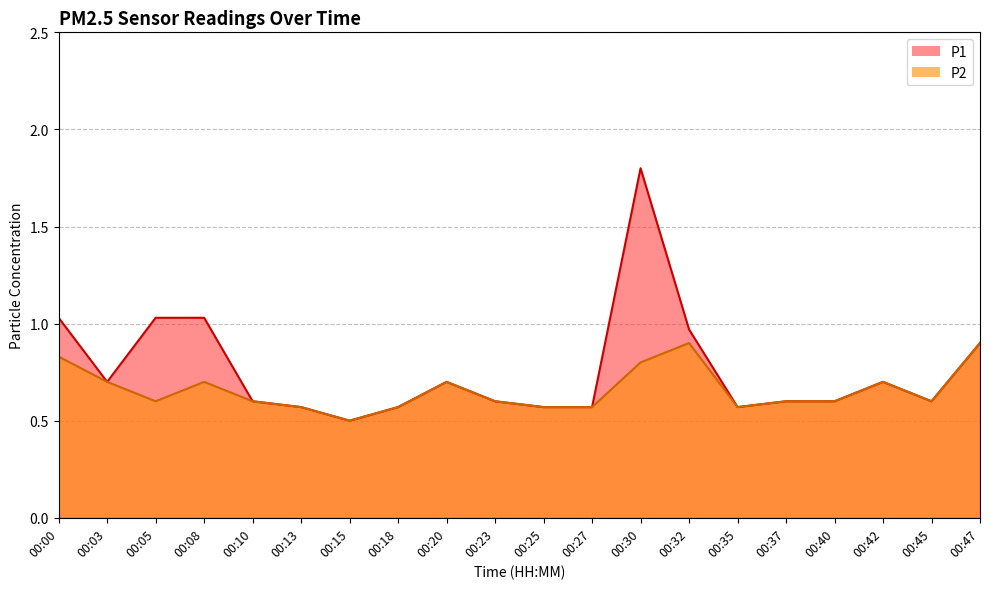

What are all the series names shown in the legend?

P1, P2